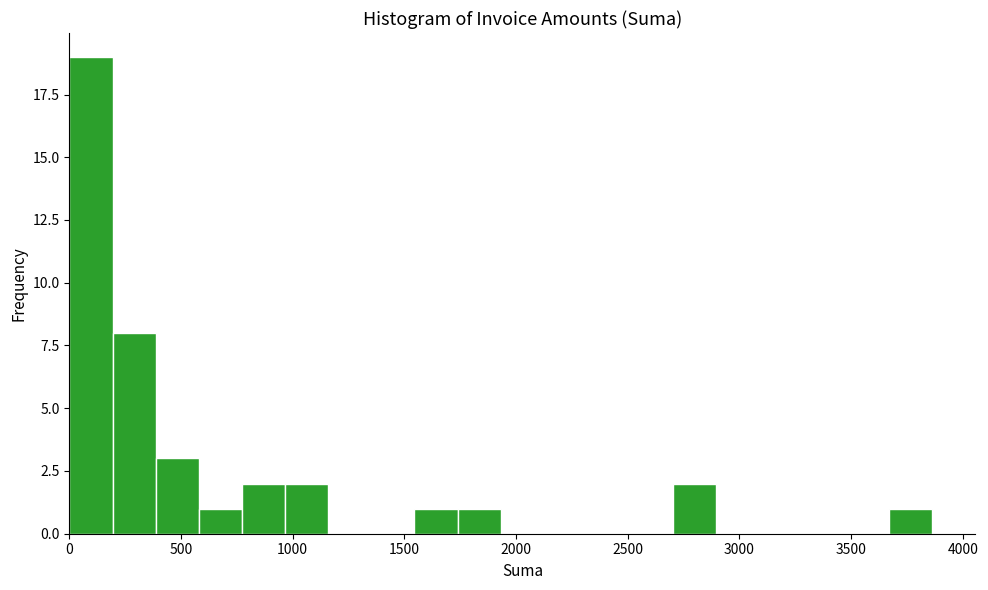

Around what value on the x-axis is the tallest bar? Give the approximate position of its centre, as read against the axis.

100